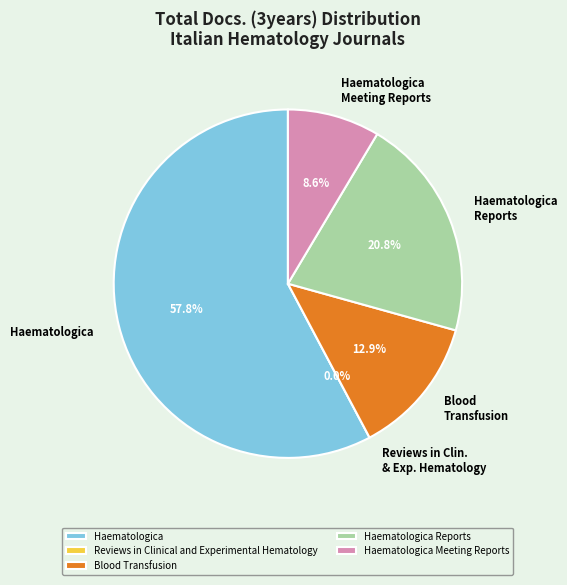

What is the majority slice?

Haematologica